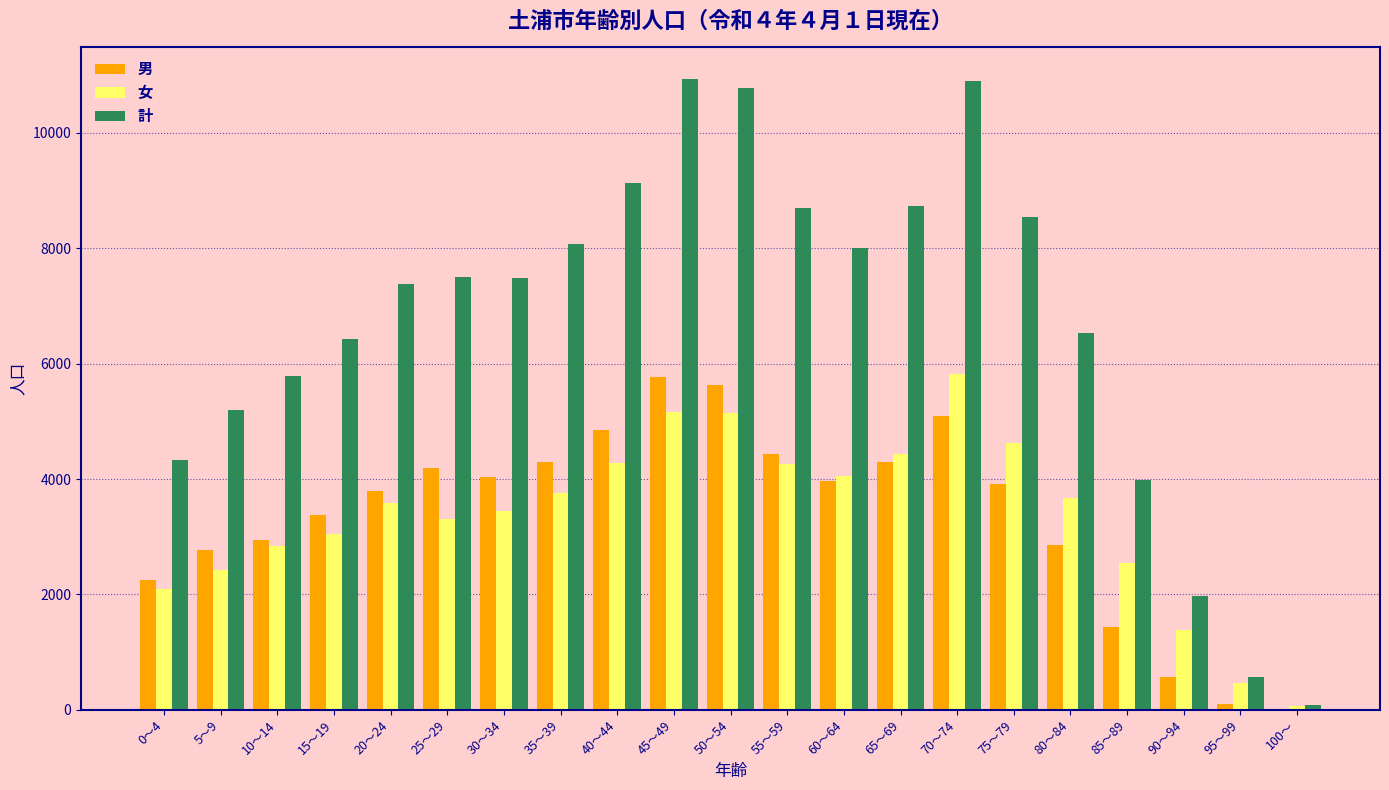

What is the maximum value for 計?

10931